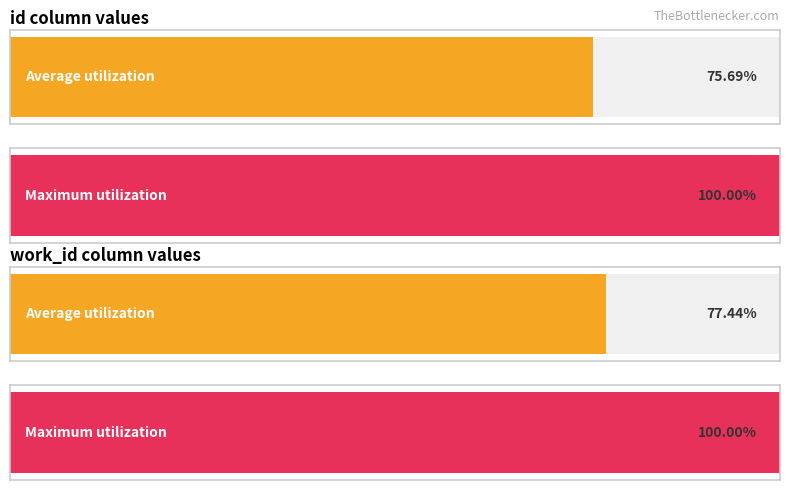

Is it true that id equals 4694 at 10623?

False